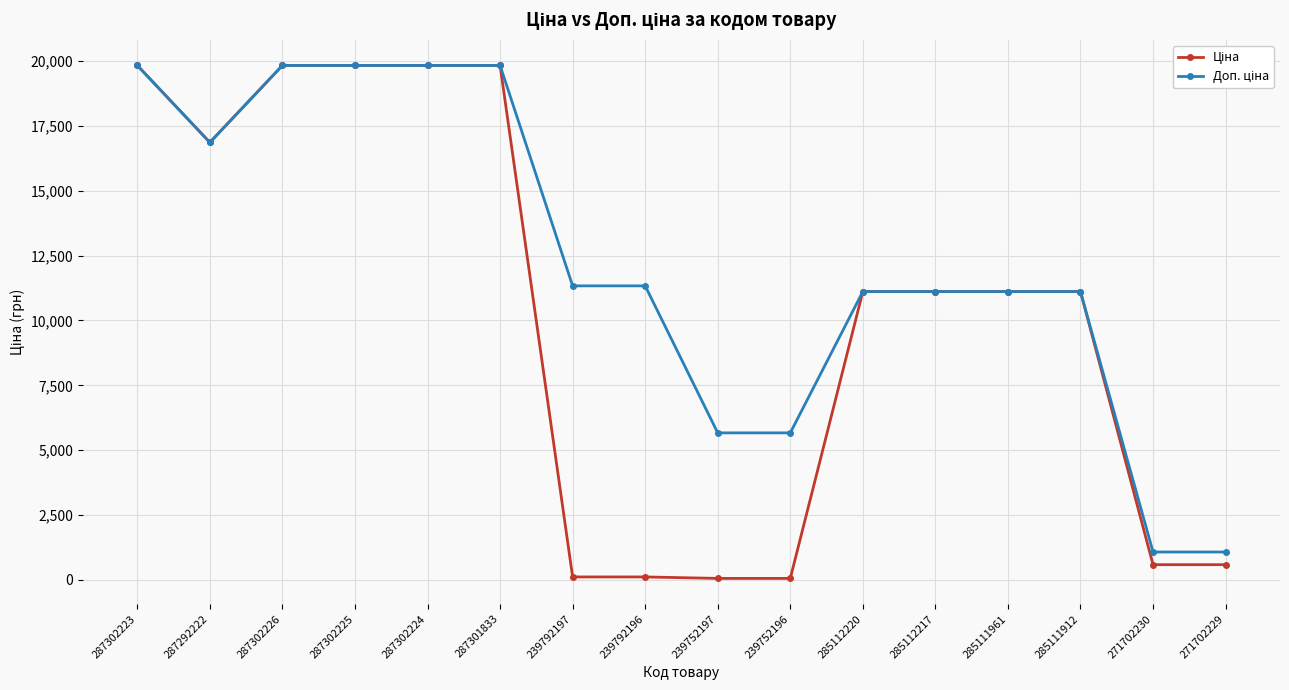

What is the total value across all series at 271702229?

1660.4